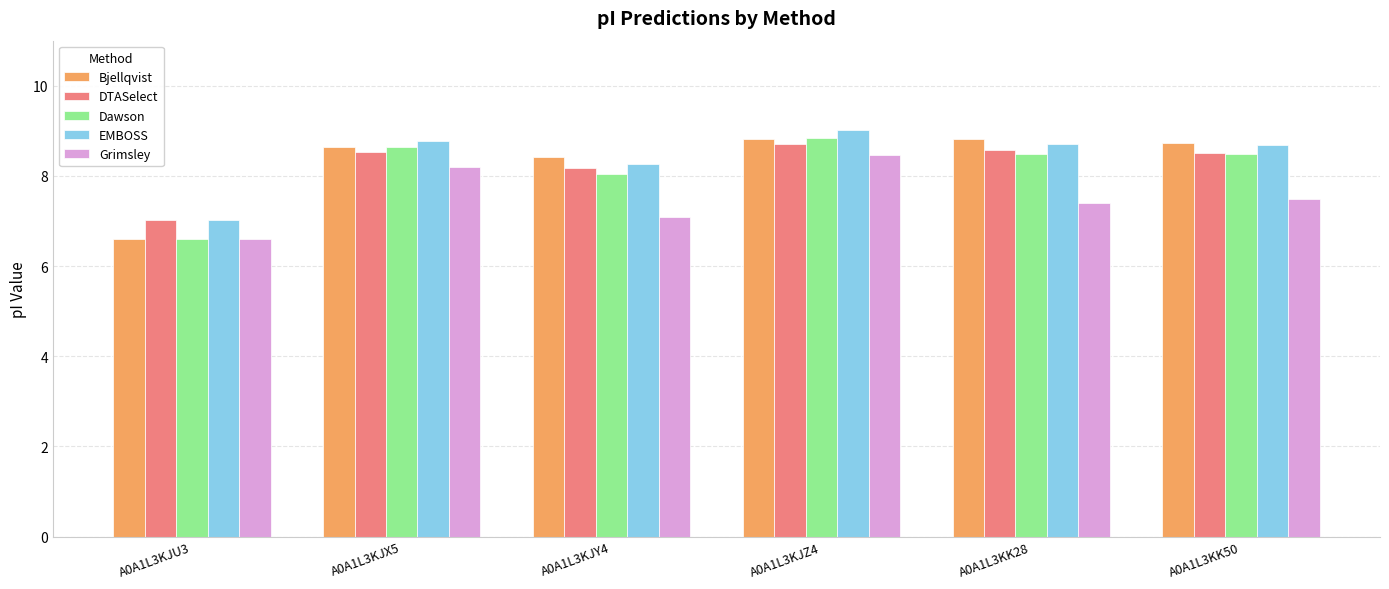

Is the value of EMBOSS at A0A1L3KK28 greater than the value of Dawson at A0A1L3KJY4?

Yes